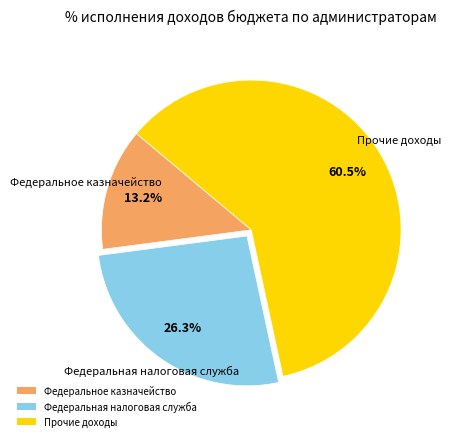

Which slice represents more than half of the pie?

Прочие доходы